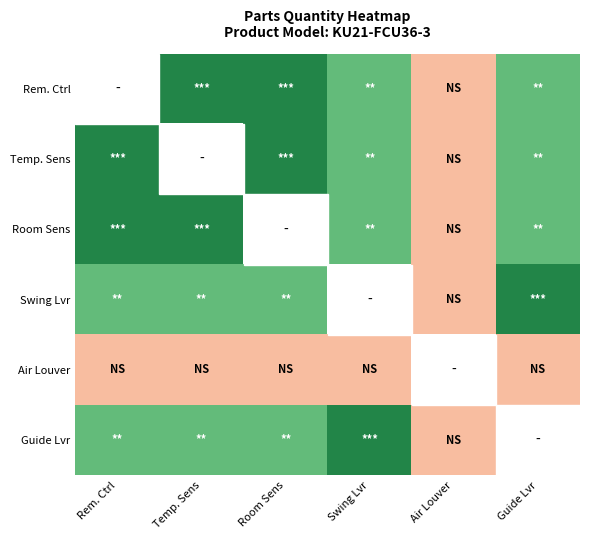

List the labels in order of Temp. Sens value, smallest first.

Air Louver, Swing Lvr, Guide Lvr, Rem. Ctrl, Temp. Sens, Room Sens